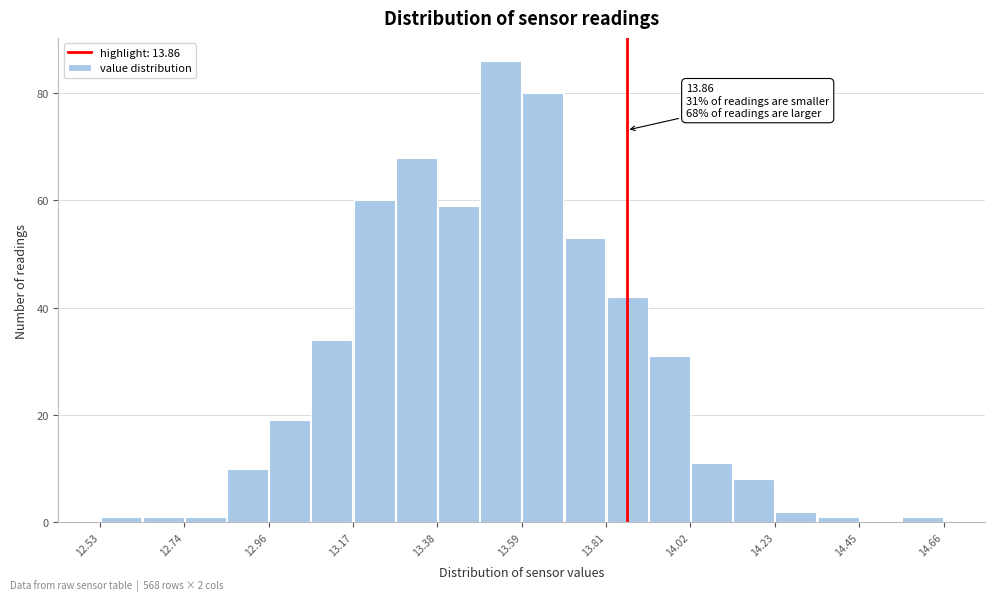

Around what value on the x-axis is the tallest bar? Give the approximate position of its centre, as read against the axis.

13.55